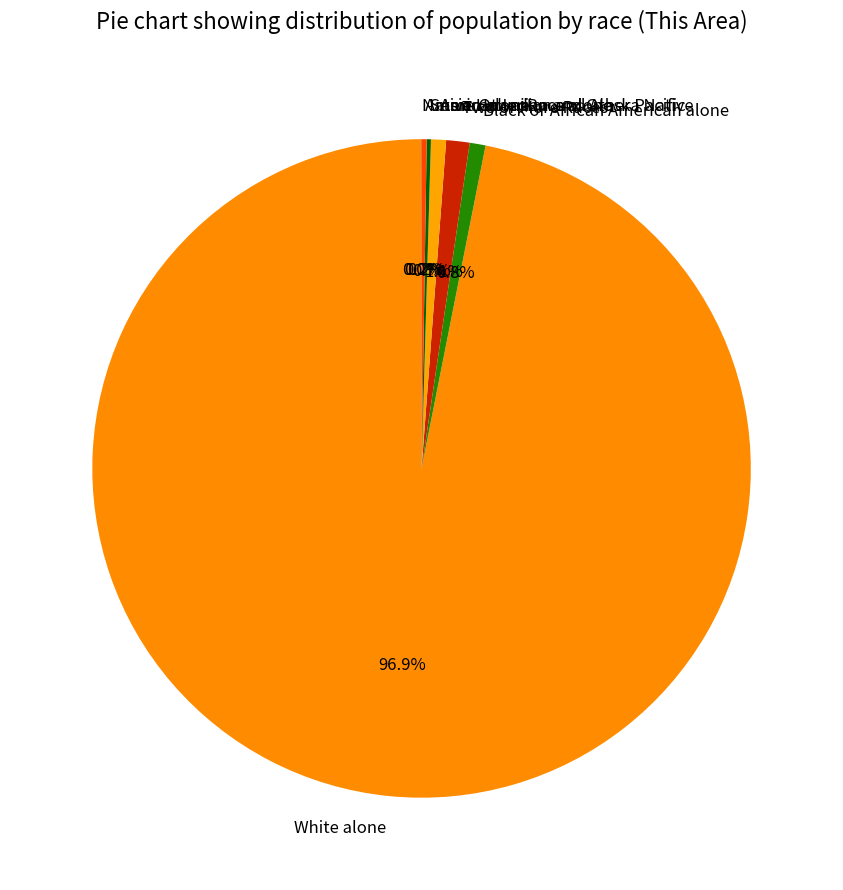

Approximately how many times larger is the value at Black or African American alone compared to Asian alone?

1.1